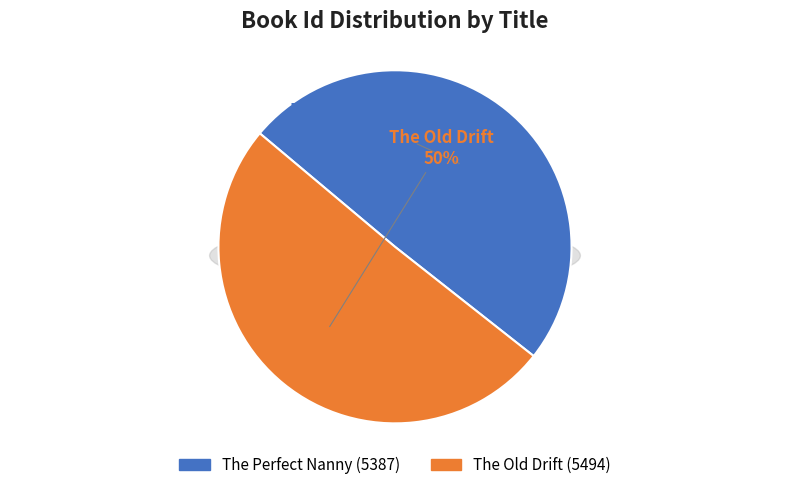

To the nearest percent, what is the difference between the The Perfect Nanny and The Old Drift slice percentages?

1%